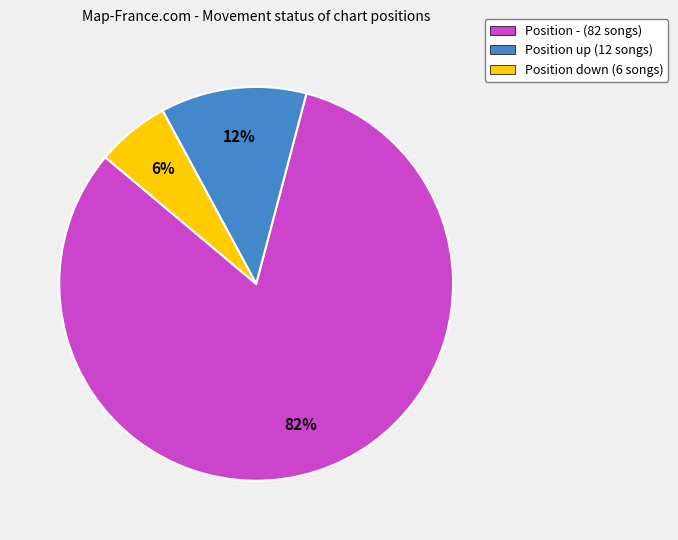

Is it true that Position - (82 songs) is 82% of the pie?

True